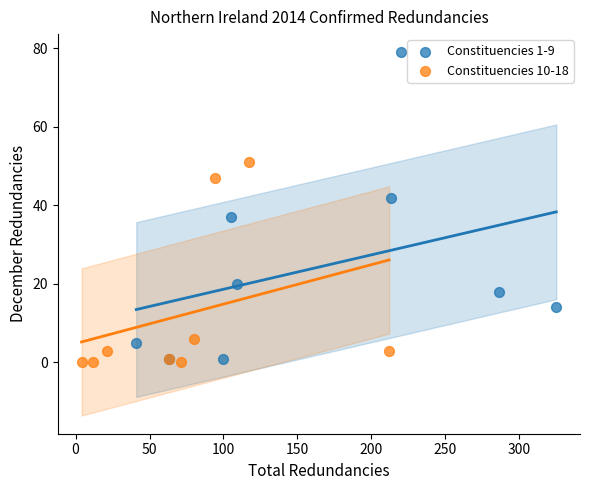

Which series contains the highest Y value?

Constituencies 1-9